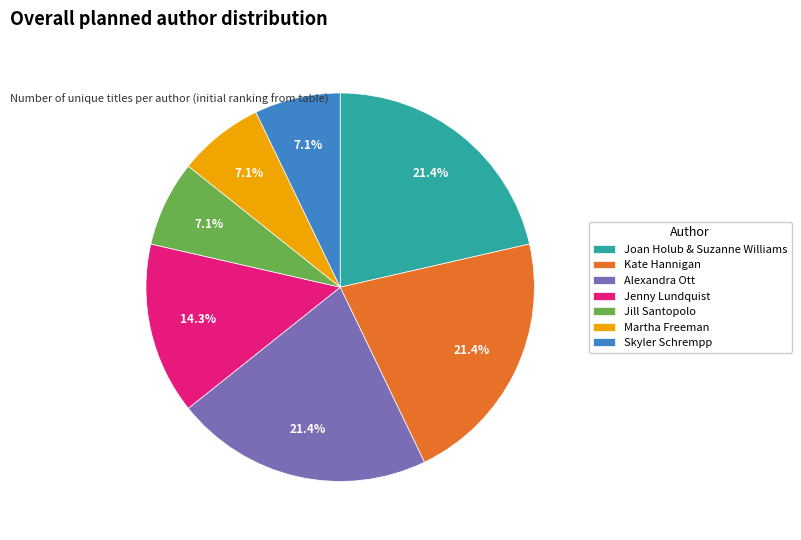

Does Joan Holub & Suzanne Williams represent more than half of the total?

No